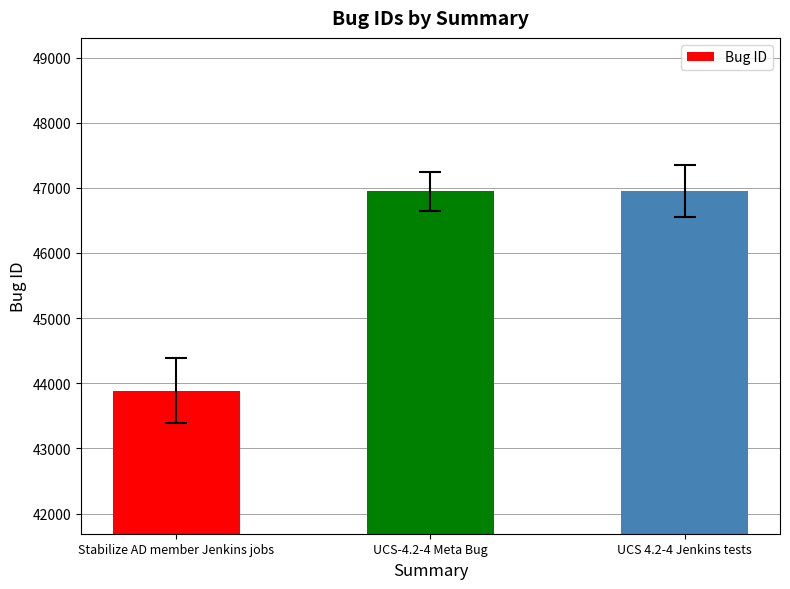

What is the minimum value shown in the chart?

43885